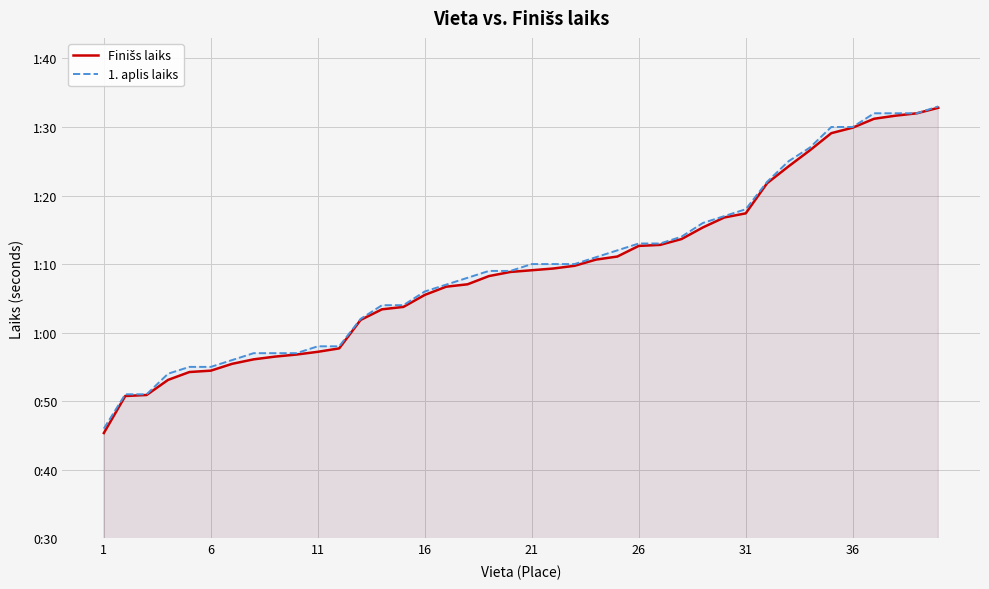

What are all the series names shown in the legend?

Finišs laiks, 1. aplis laiks